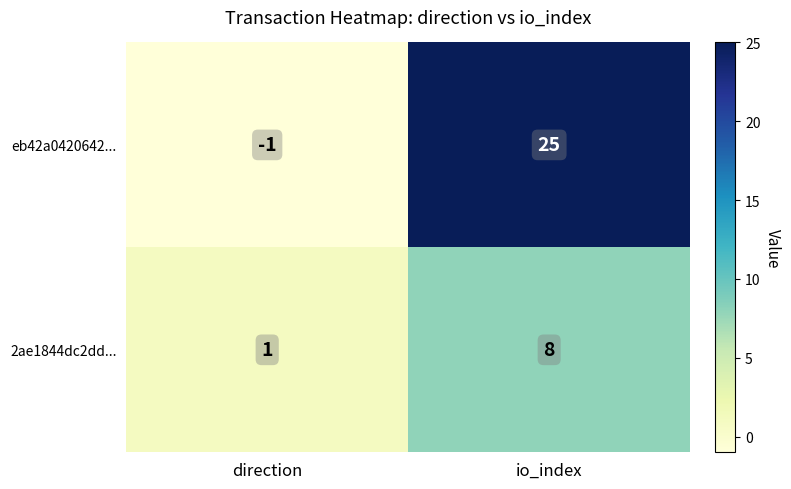

What is the difference between the eb42a0420642... values at io_index and direction?

26